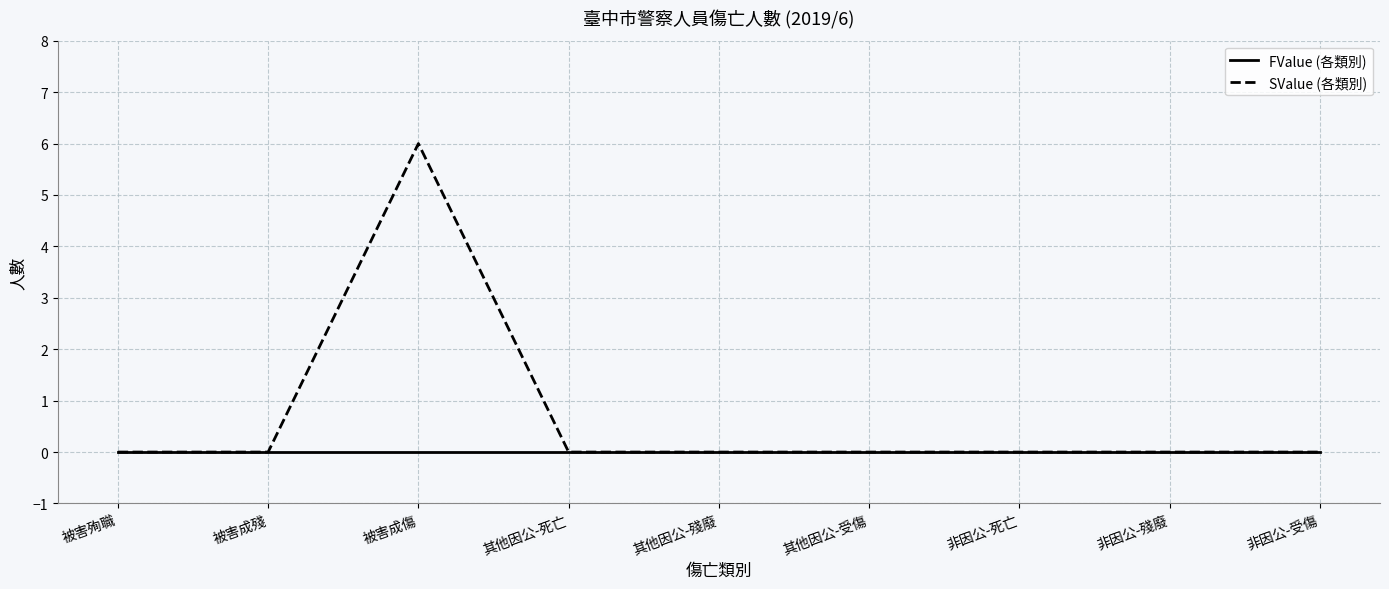

Which series changed the most between 被害成傷 and 其他因公-受傷?

SValue (各類別)